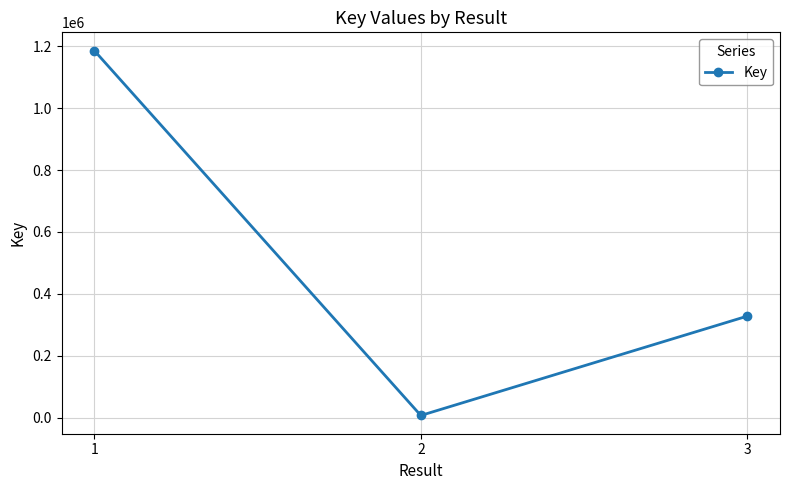

What is the change in value from 2 to 3?

+320897